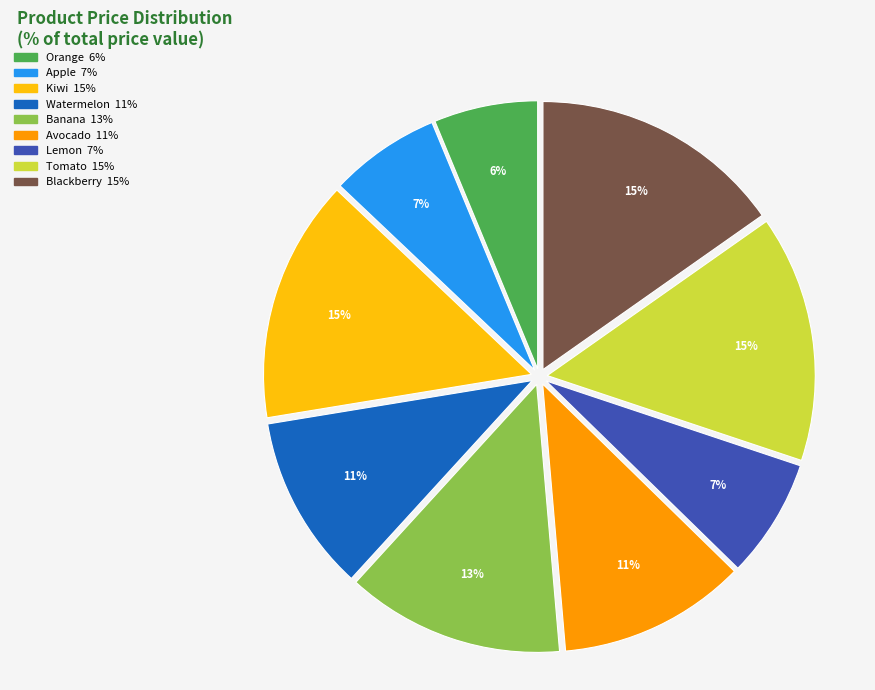

What percentage is the Lemon slice, to the nearest percent?

7%